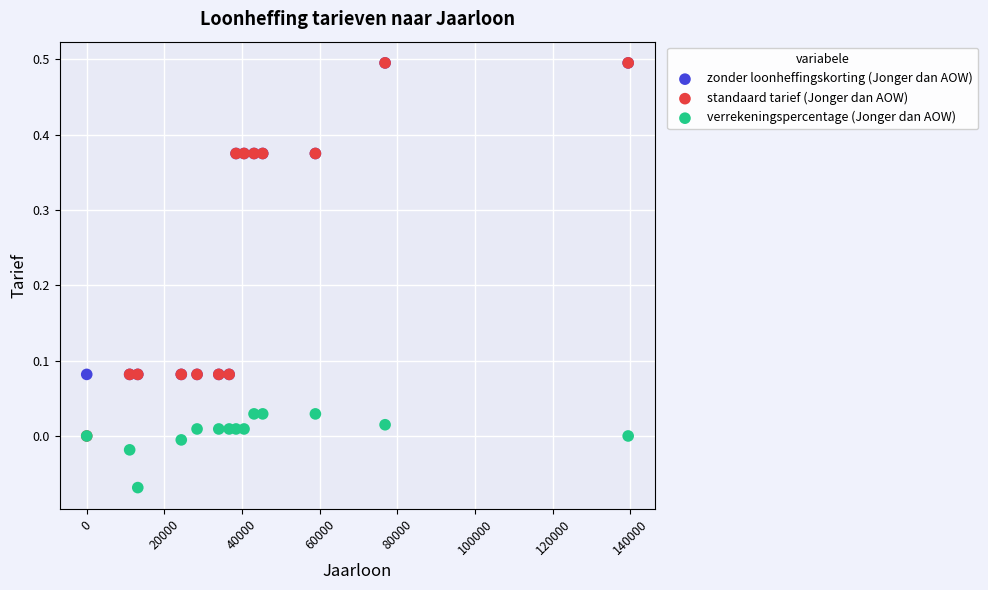

Which series contains the lowest Y value?

verrekeningspercentage (Jonger dan AOW)